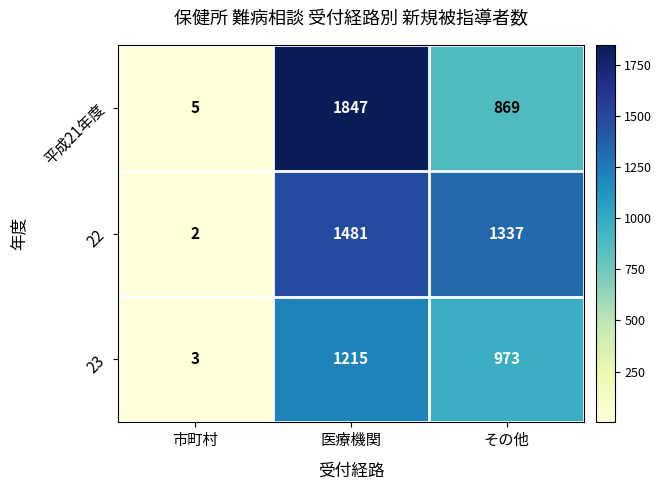

What is the average value of the 平成21年度 series?

907